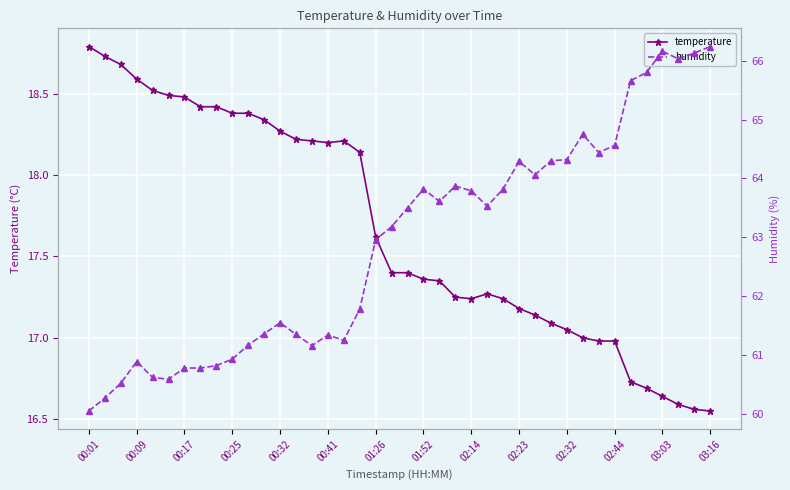

Reading right to left, list all the values displayed in this chart.

temperature: 16.6	16.6	16.6	16.6	16.7	16.7	17.0	17.0	17.0	17.1	17.1	17.1	17.2	17.2	17.3	17.2	17.2	17.4	17.4	17.4	17.4	17.6	18.1	18.2	18.2	18.2	18.2	18.3	18.3	18.4	18.4	18.4	18.4	18.5	18.5	18.5	18.6	18.7	18.7	18.8
humidity: 66.2	66.1	66.0	66.2	65.8	65.7	64.6	64.4	64.8	64.3	64.3	64.1	64.3	63.8	63.5	63.8	63.9	63.6	63.8	63.5	63.2	63.0	61.8	61.2	61.3	61.2	61.4	61.5	61.4	61.2	60.9	60.8	60.8	60.8	60.6	60.6	60.9	60.5	60.3	60.0